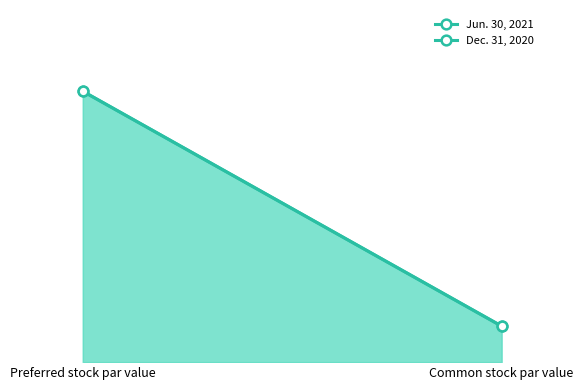

The value of Jun. 30, 2021 at Preferred stock par value is 10.0. True or false?

True